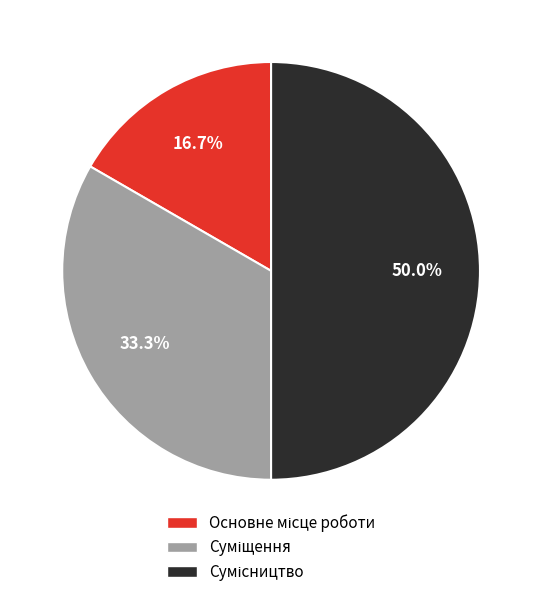

Count the number of slices in the pie.

3